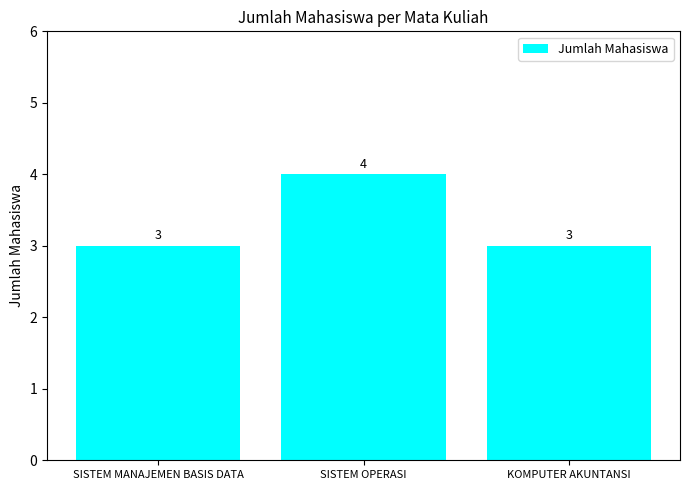

The chart shows a value of 6 at SISTEM OPERASI. True or false?

False